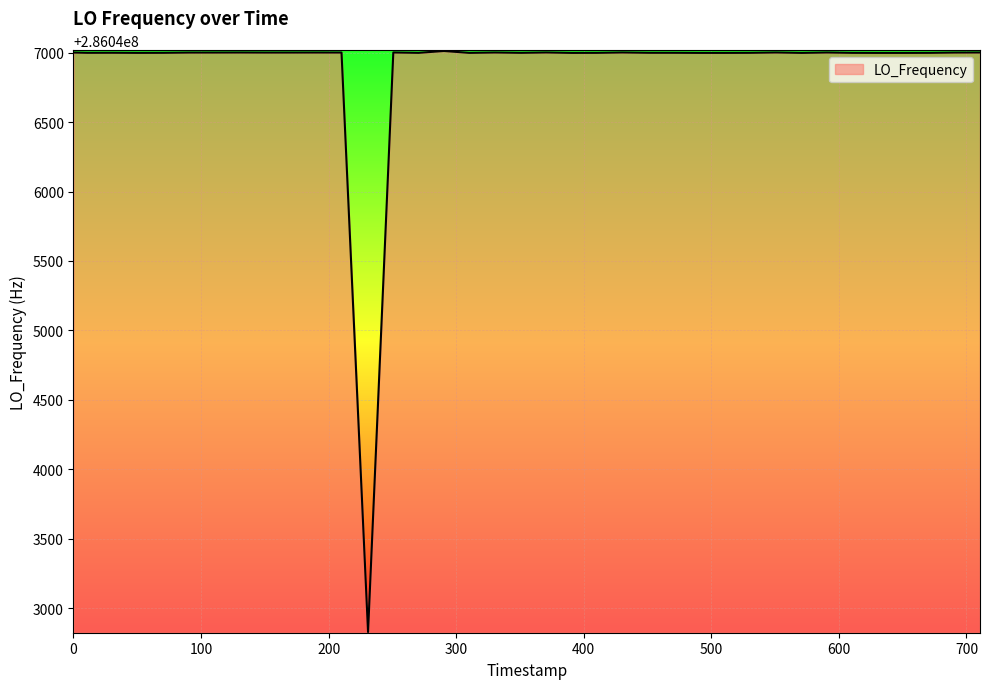

What is the maximum value shown in the chart?

286047011.9